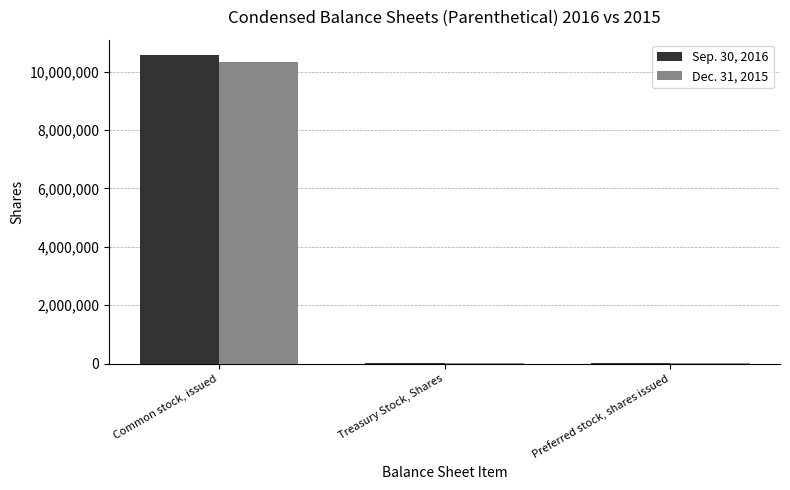

What is the total value across all series at Preferred stock, shares issued?

20750